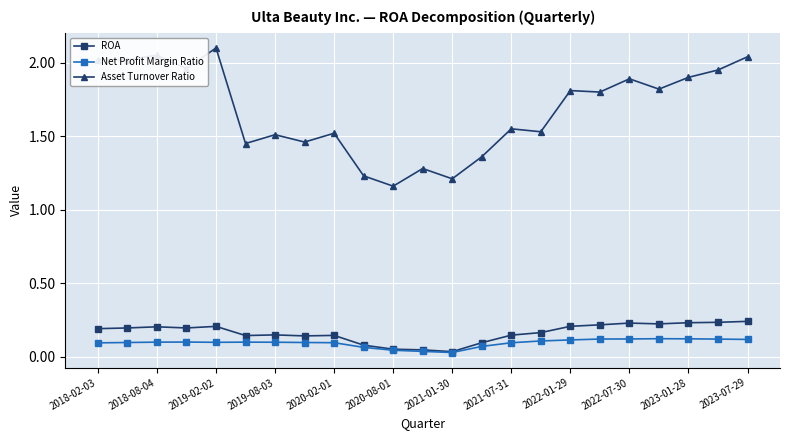

What is the greatest value displayed?

2.1